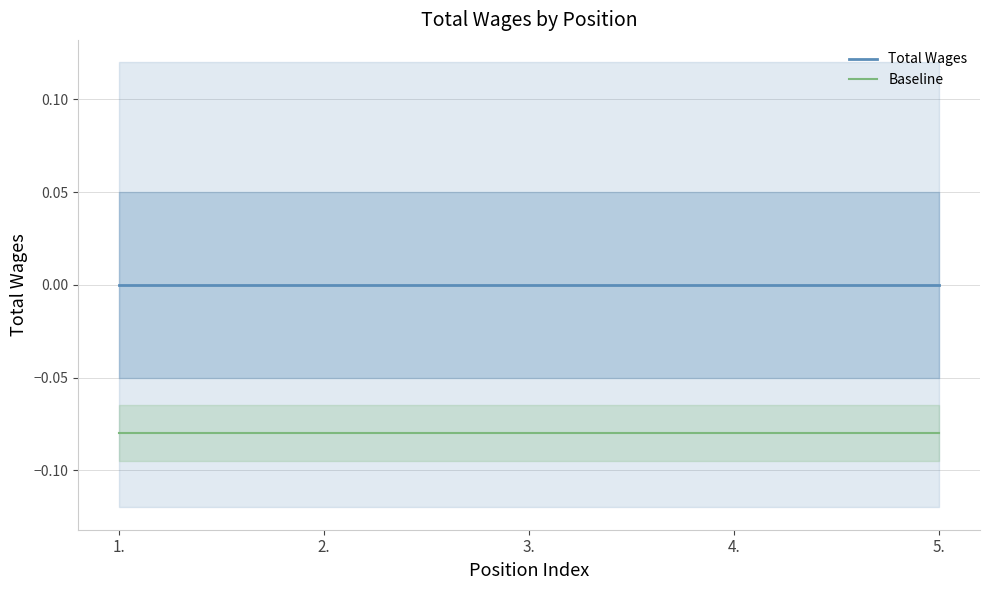

What is the label of the 2nd point from the left?

2.